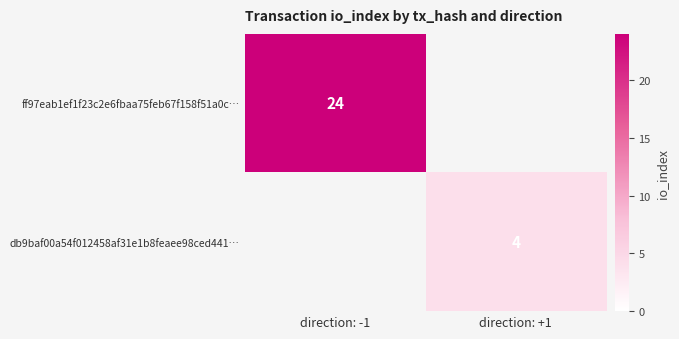

Which category has the highest value across all series?

direction: -1